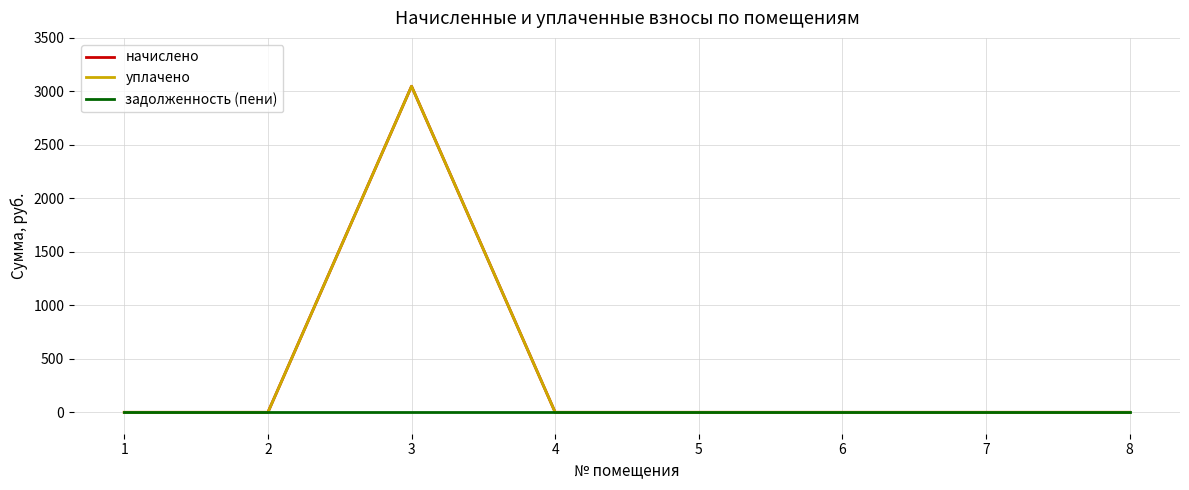

True or false: уплачено and начислено cross at least once.

False